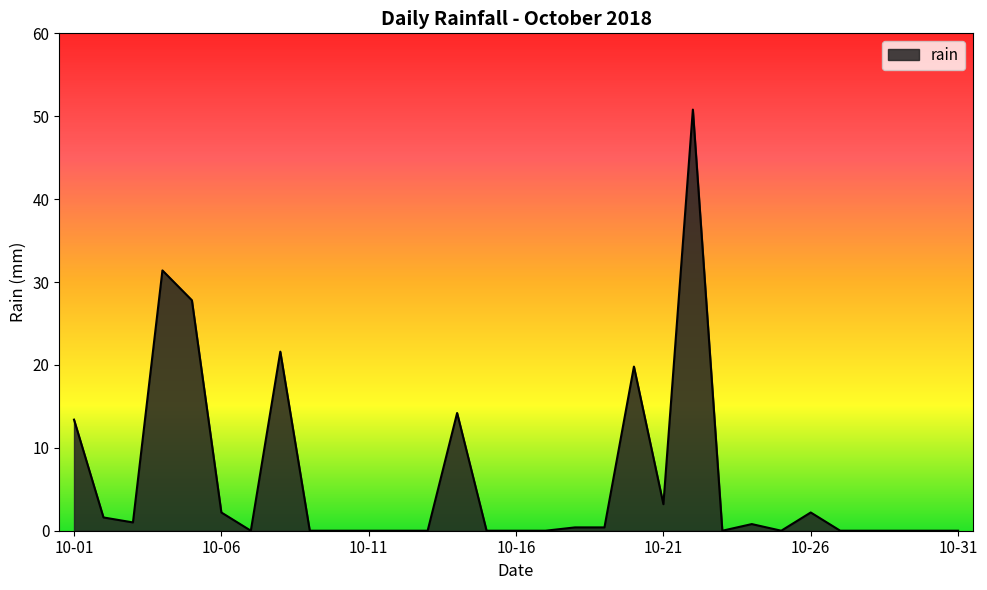

What is the difference between the maximum and minimum values?

50.8